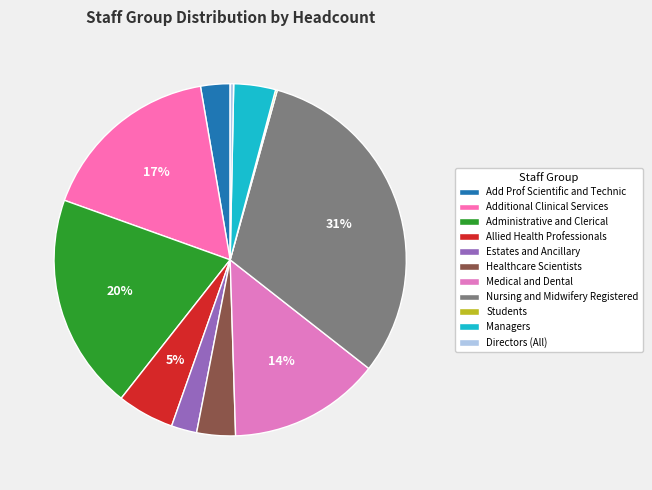

How many segments does this pie chart have?

11